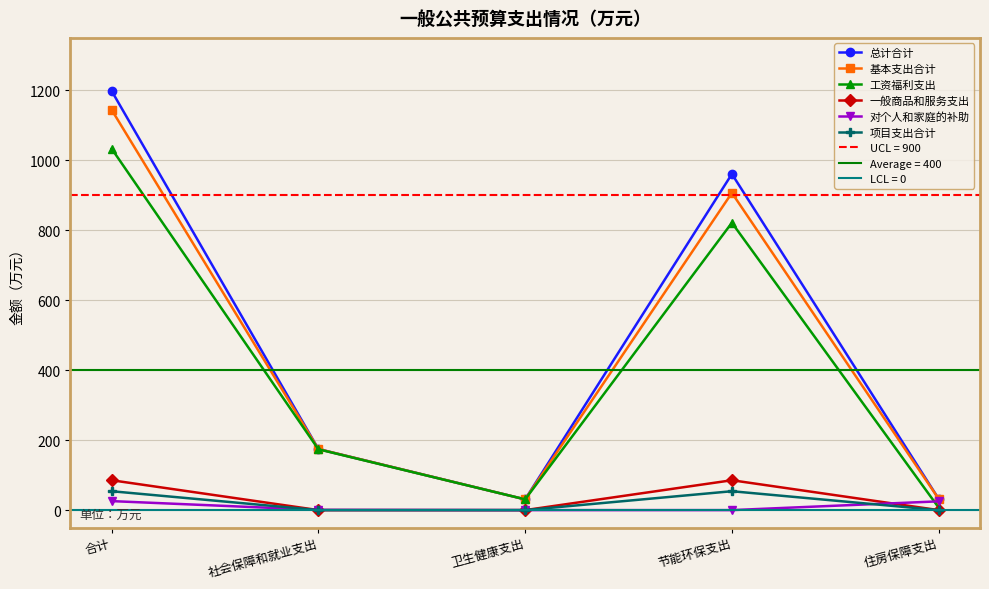

How many intersections are there between 一般商品和服务支出 and 对个人和家庭的补助?

2